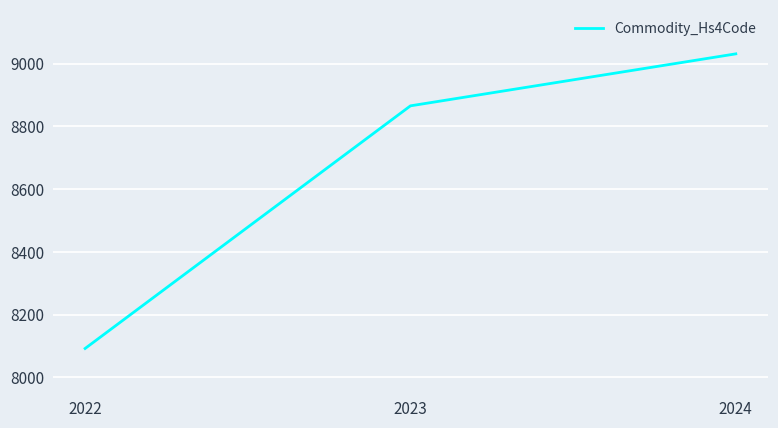

How many values are below 8865?

1